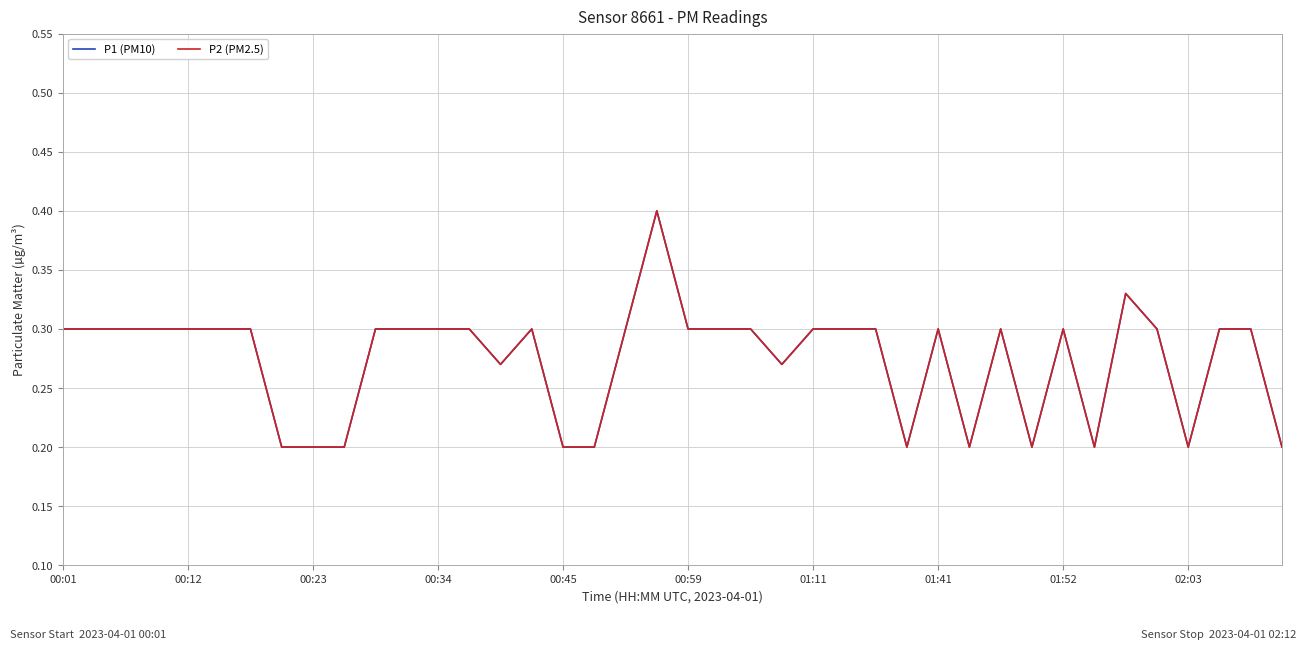

Where is the first local maximum for P1 (PM10)?

15